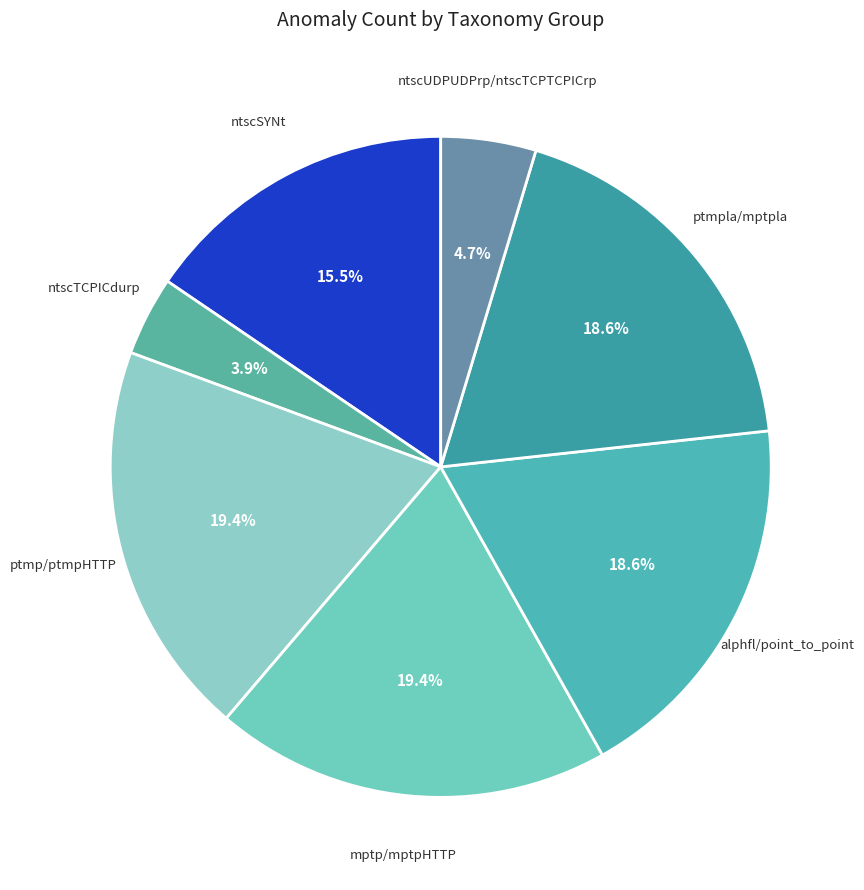

Combined, do ptmpla/mptpla and ptmp/ptmpHTTP account for over 50%?

No